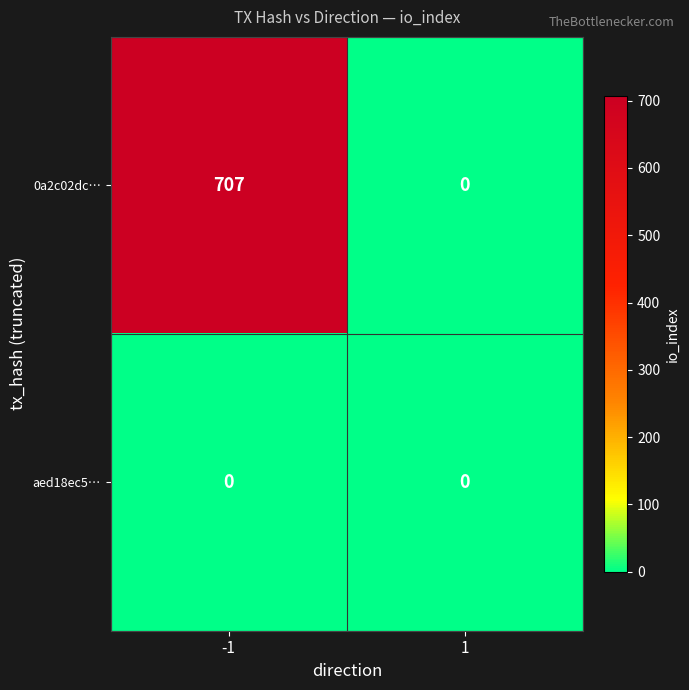

Reading left to right, list all the values displayed in this chart.

0a2c02dc…: -1=707	1=0
aed18ec5…: -1=0	1=0